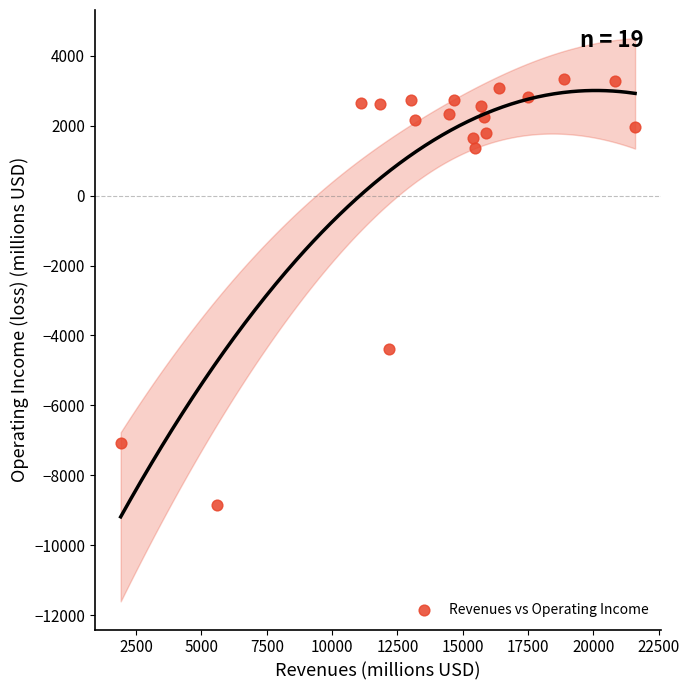

What Y value in the scatter plot is closest to -2770?

-4379